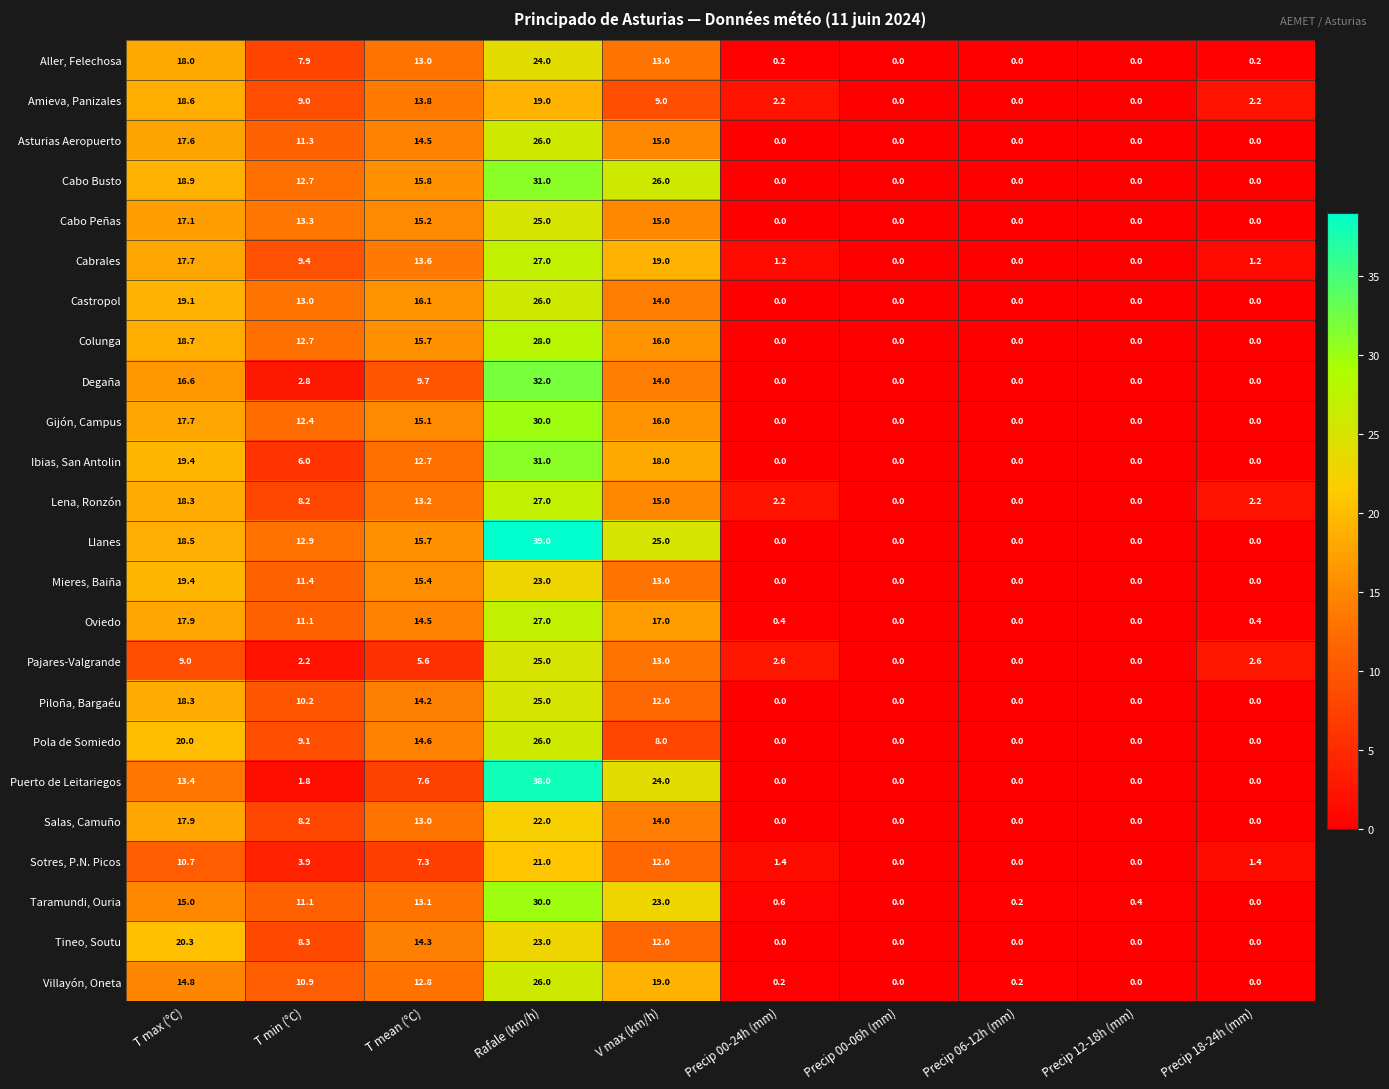

True or false: Pajares-Valgrande has a value of 20.8 at V max (km/h).

False